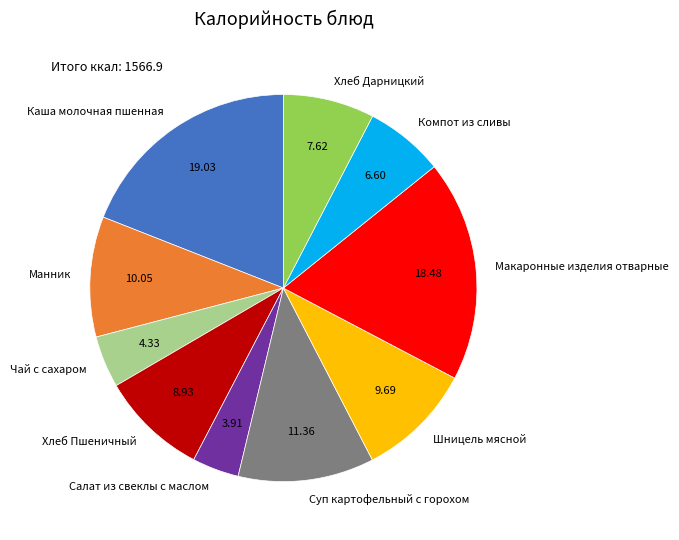

True or false: Шницель мясной accounts for 1% of the total.

False